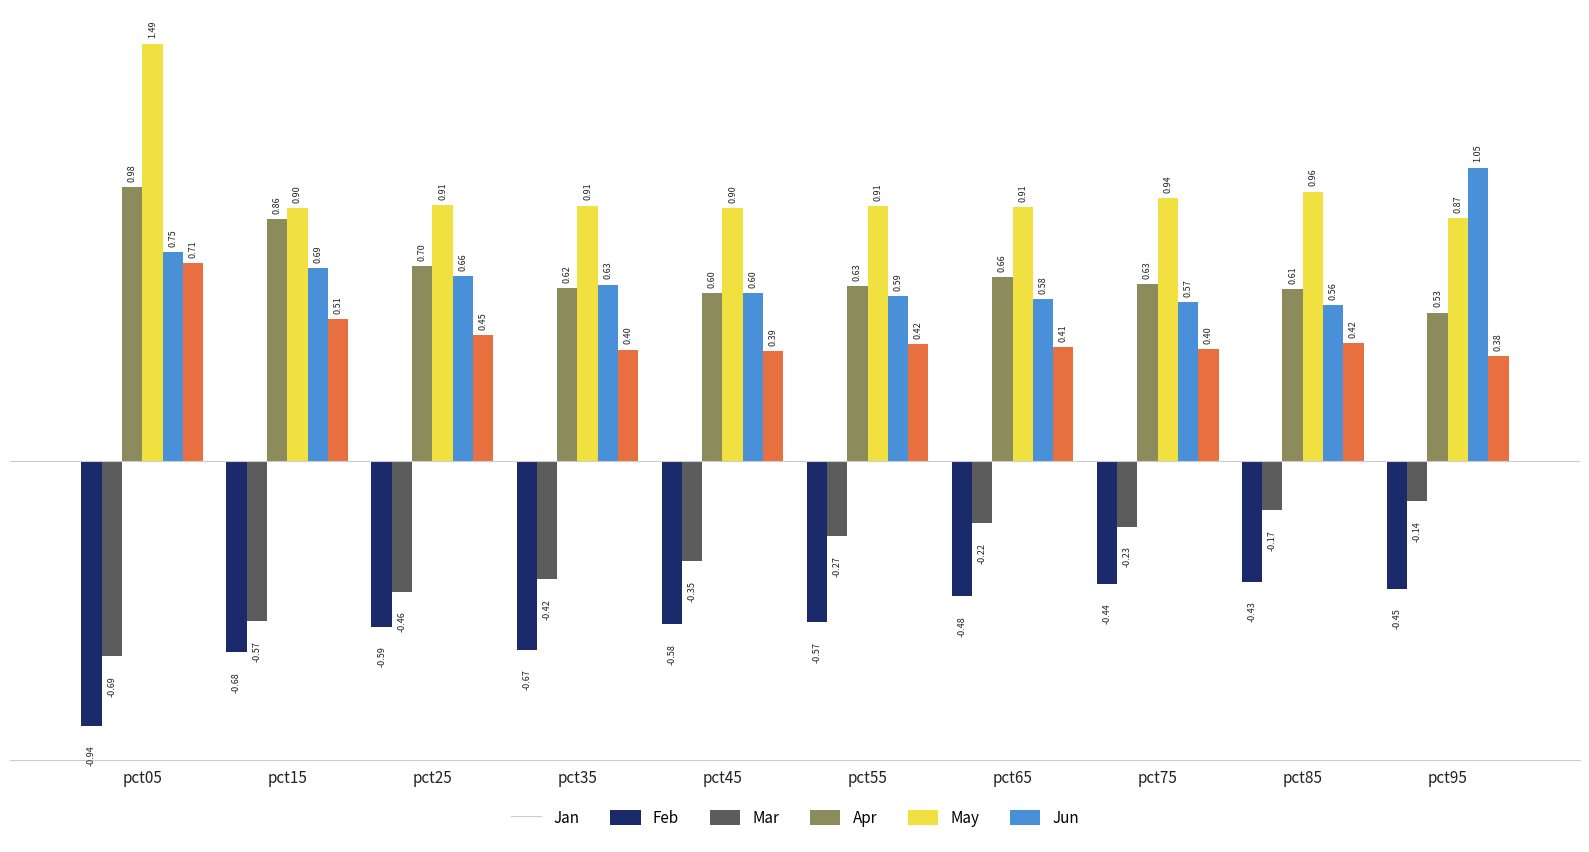

What are all the series names shown in the legend?

Jan, Feb, Mar, Apr, May, Jun